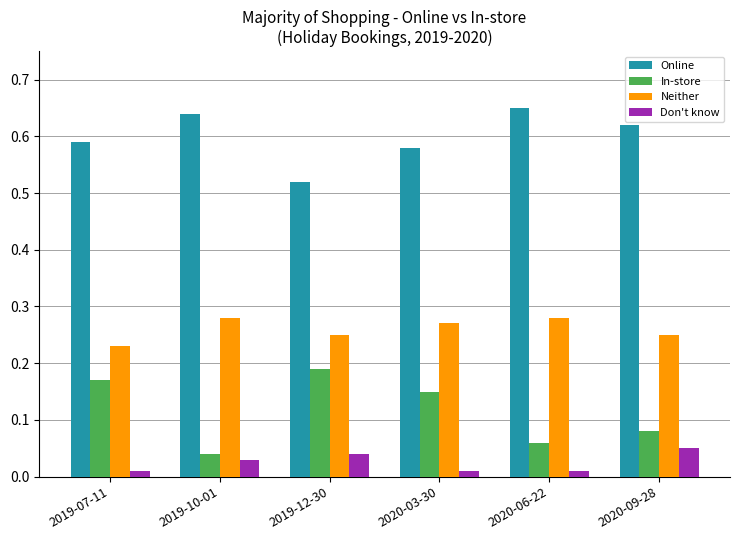

What is the label of the 2nd bar from the left?

2019-10-01